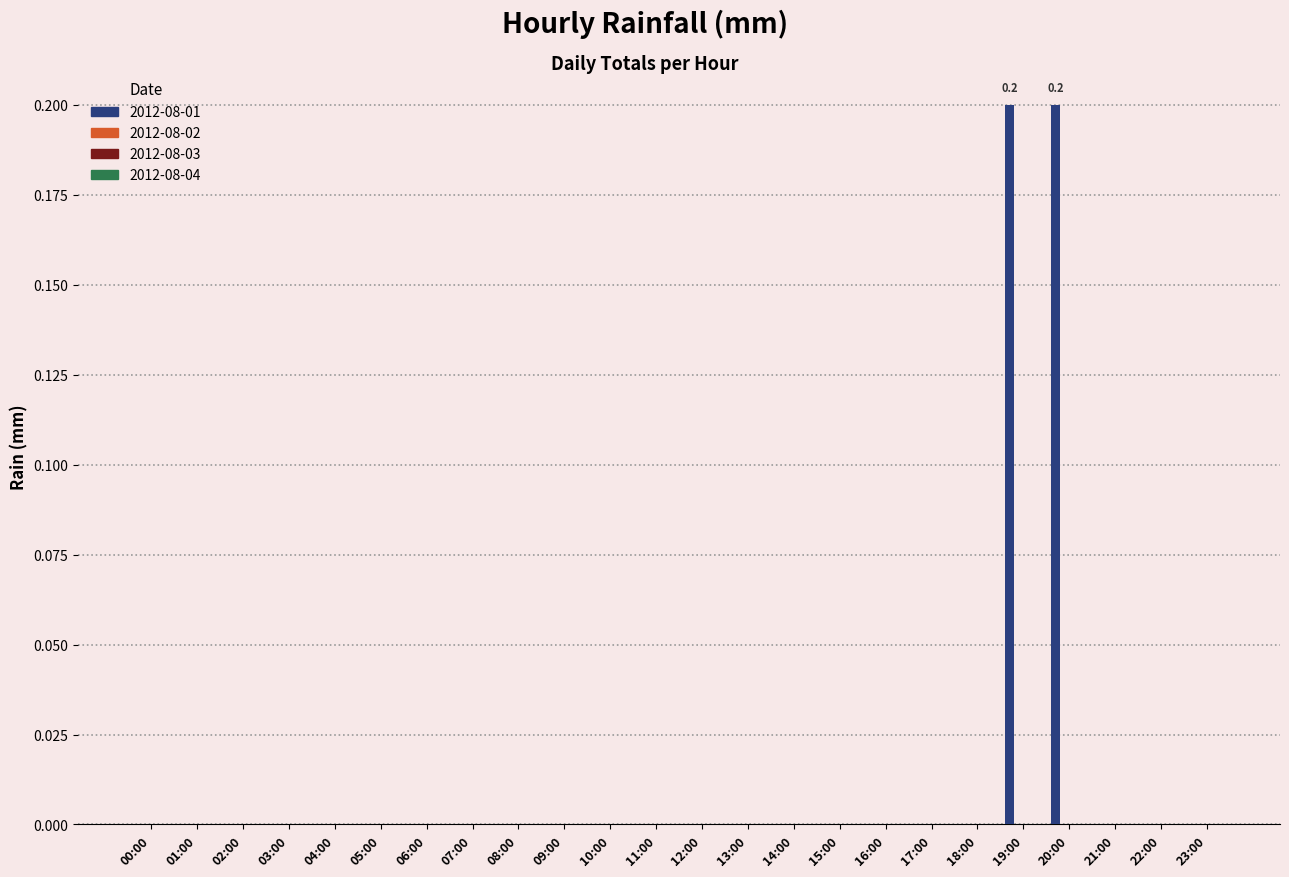

What is the sum of all values?

0.4